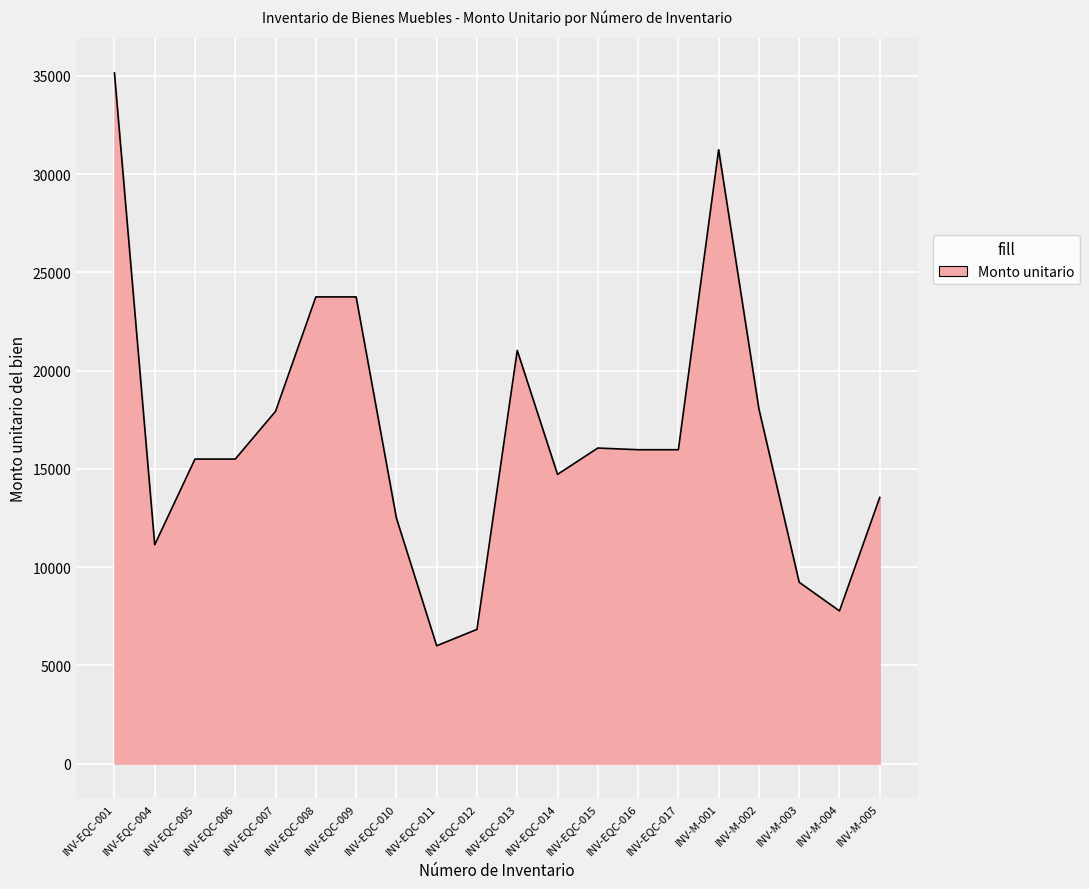

What is the maximum value shown in the chart?

35148.0